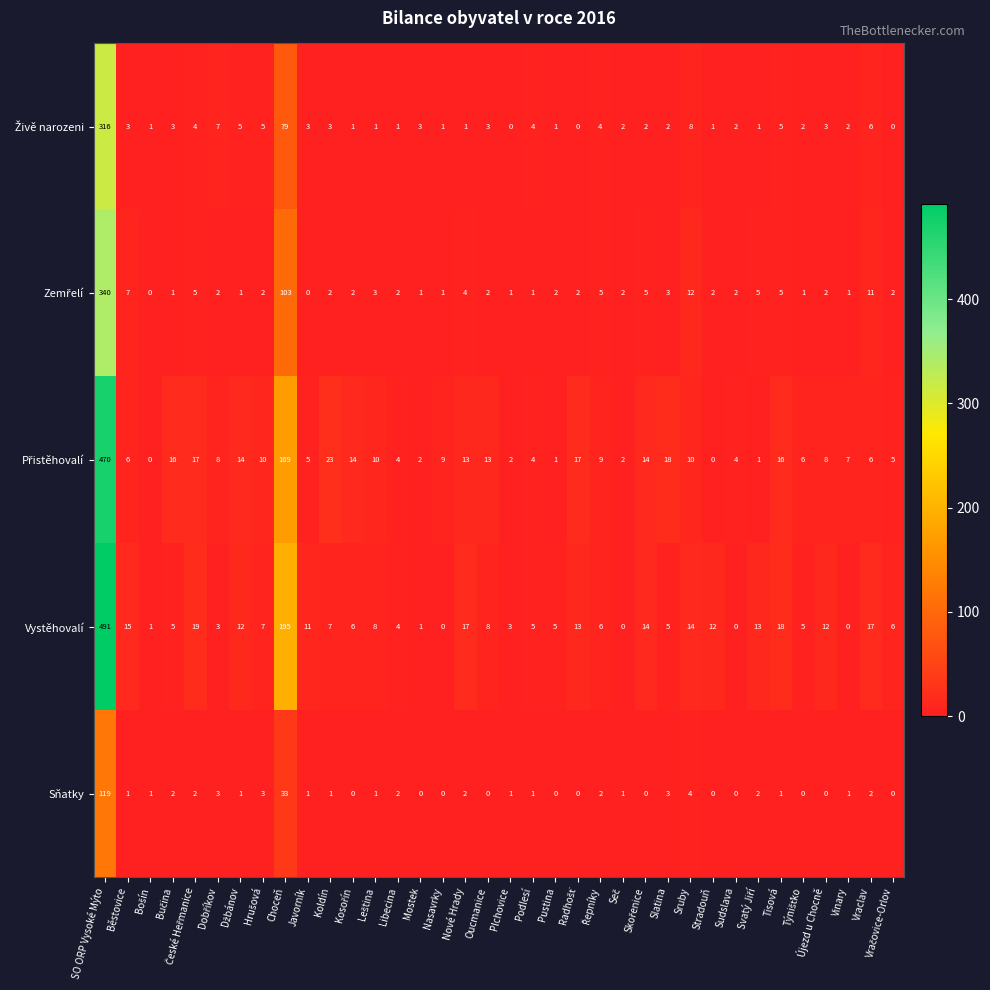

Count the number of data series in this chart.

5